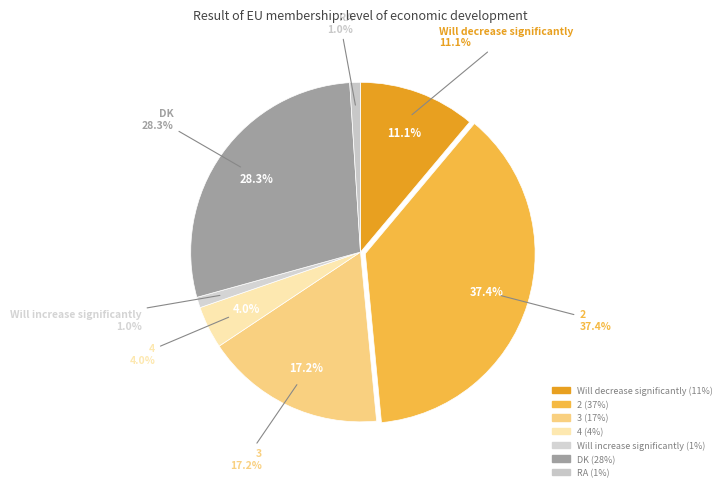

What is the smallest slice in the pie chart?

Will increase significantly